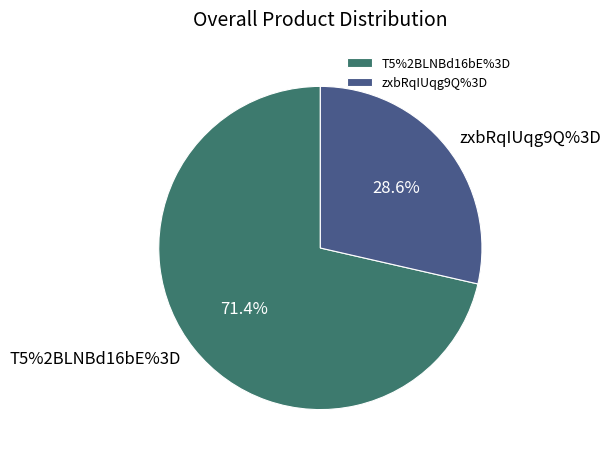

Does any single category account for the majority?

Yes